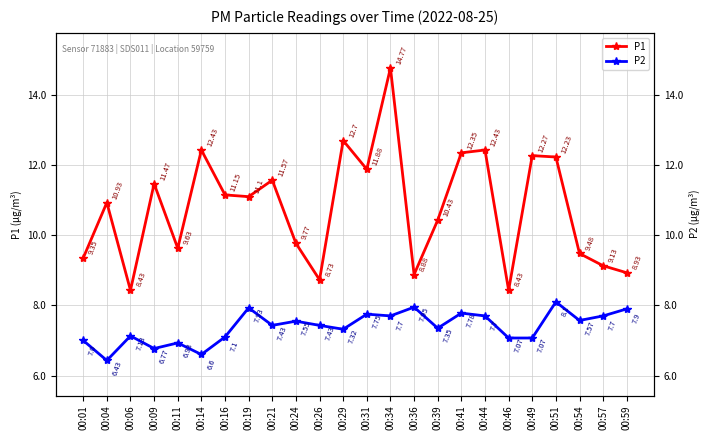

How many data points in P1 are less than 11?

12